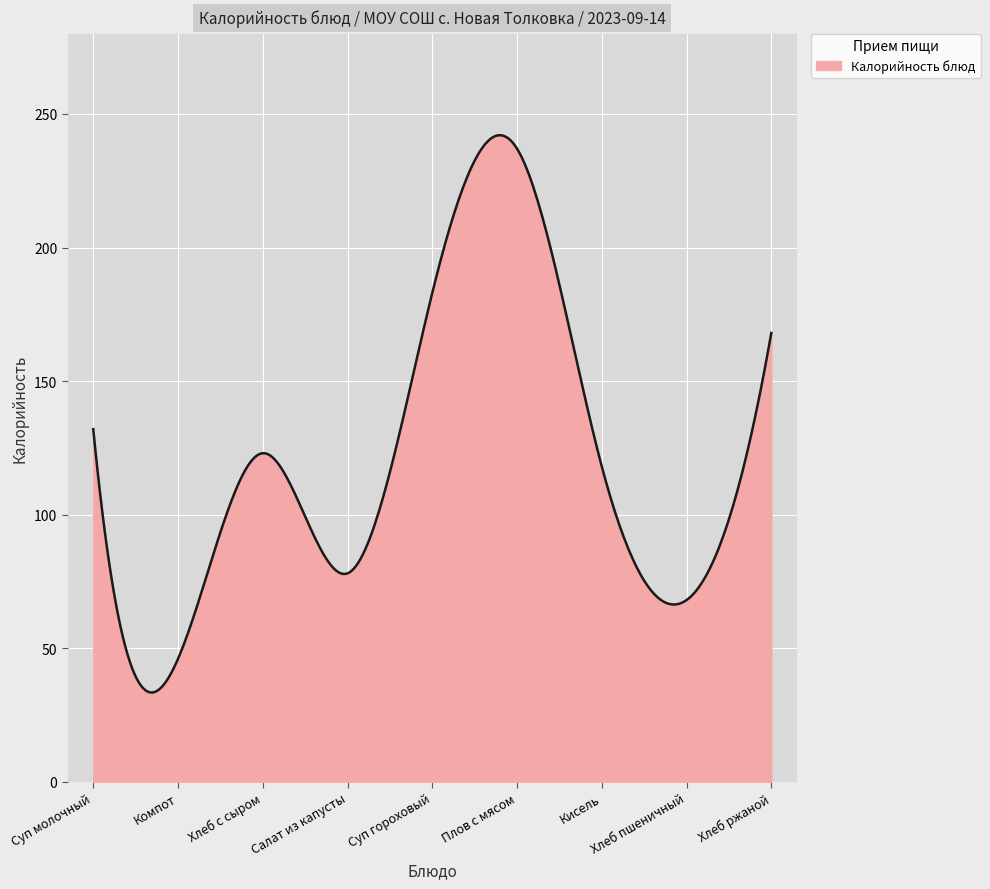

What is the smallest value displayed?

33.4